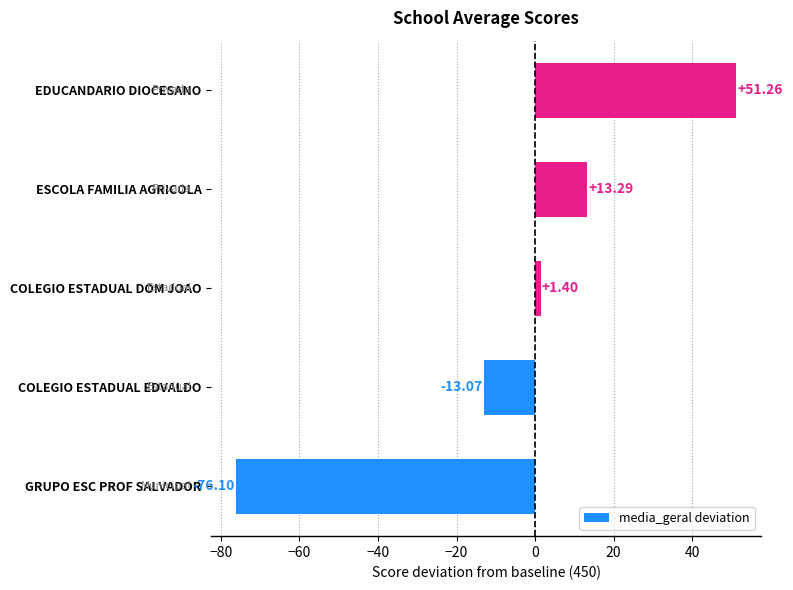

What is the change in value from COLEGIO ESTADUAL DOM JOAO to ESCOLA FAMILIA AGRICOLA?

+11.9